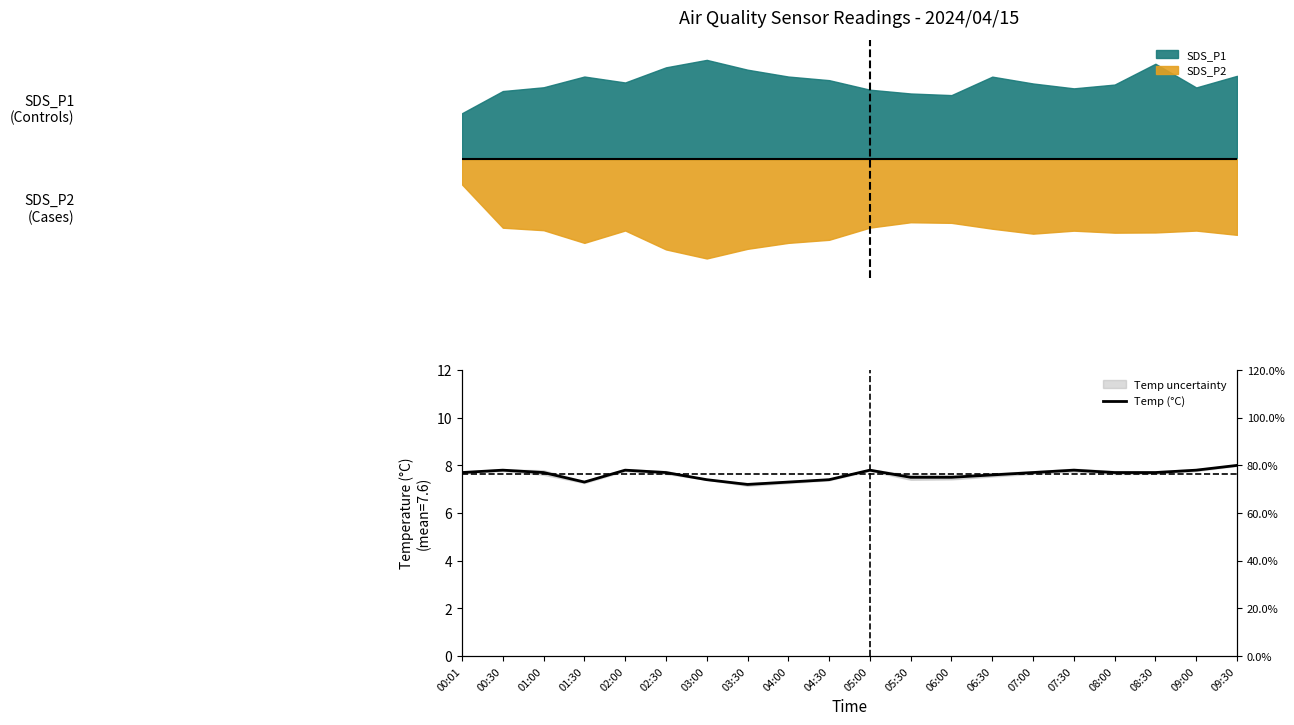

What is the label of the 17th point from the right?

01:30